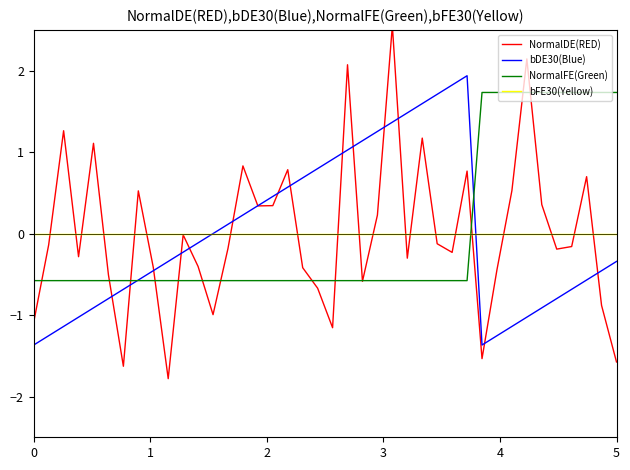

Reading left to right, transcribe all the data shown in this chart.

NormalDE(RED): -1.1	-0.1	1.3	-0.3	1.1	-0.5	-1.6	0.5	-0.4	-1.8	-0.0	-0.4	-1.0	-0.2	0.8	0.3	0.3	0.8	-0.4	-0.7	-1.2	2.1	-0.6	0.2	2.6	-0.3	1.2	-0.1	-0.2	0.8	-1.5	-0.4	0.5	2.1	0.4	-0.2	-0.2	0.7	-0.9	-1.6
bDE30(Blue): -1.4	-1.3	-1.1	-1.0	-0.9	-0.8	-0.7	-0.6	-0.5	-0.3	-0.2	-0.1	0.0	0.1	0.2	0.3	0.5	0.6	0.7	0.8	0.9	1.0	1.1	1.3	1.4	1.5	1.6	1.7	1.8	1.9	-1.4	-1.3	-1.1	-1.0	-0.9	-0.8	-0.7	-0.6	-0.5	-0.3
NormalFE(Green): -0.6	-0.6	-0.6	-0.6	-0.6	-0.6	-0.6	-0.6	-0.6	-0.6	-0.6	-0.6	-0.6	-0.6	-0.6	-0.6	-0.6	-0.6	-0.6	-0.6	-0.6	-0.6	-0.6	-0.6	-0.6	-0.6	-0.6	-0.6	-0.6	-0.6	1.7	1.7	1.7	1.7	1.7	1.7	1.7	1.7	1.7	1.7
bFE30(Yellow): 0.0	0.0	0.0	0.0	0.0	0.0	0.0	0.0	0.0	0.0	0.0	0.0	0.0	0.0	0.0	0.0	0.0	0.0	0.0	0.0	0.0	0.0	0.0	0.0	0.0	0.0	0.0	0.0	0.0	0.0	0.0	0.0	0.0	0.0	0.0	0.0	0.0	0.0	0.0	0.0